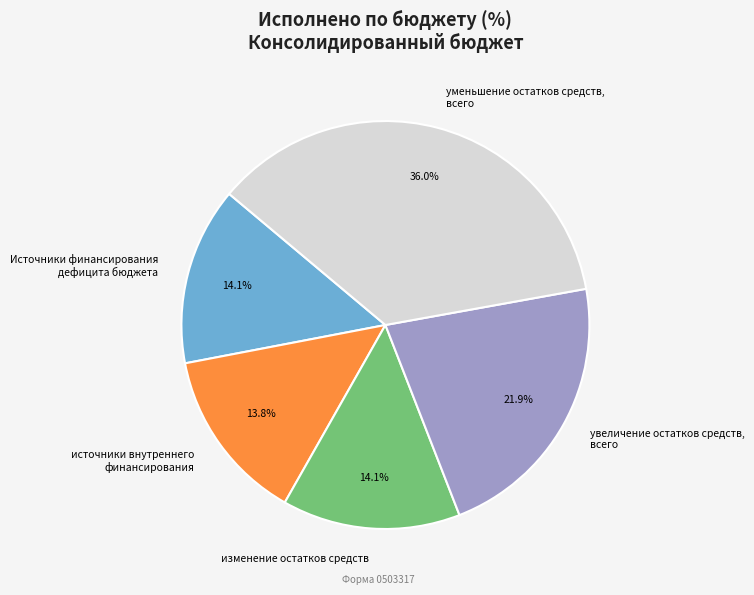

To the nearest percent, what percentage of the pie is увеличение остатков средств, всего?

22%